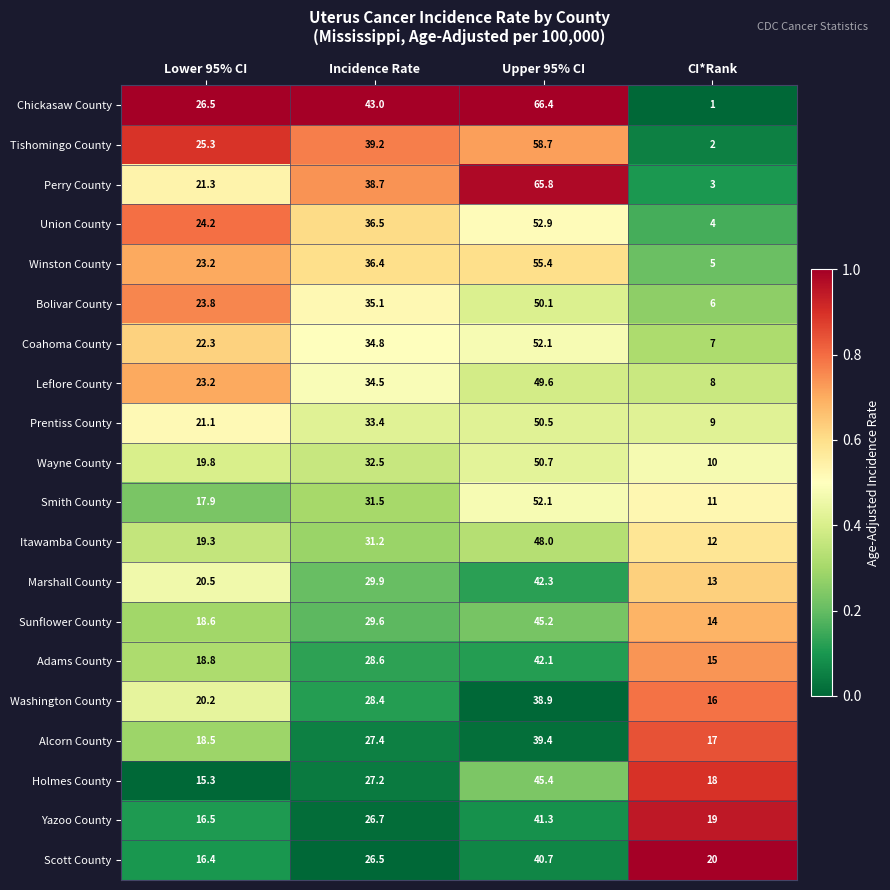

Count the number of categories in the chart.

4